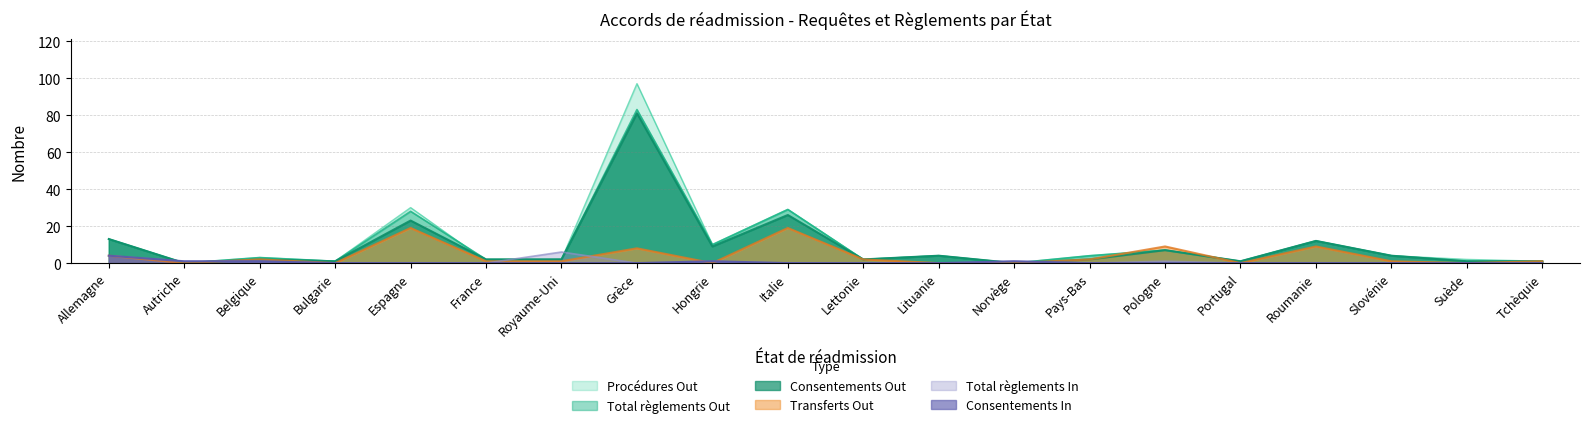

True or false: Procédures Out and Total règlements Out intersect in this chart.

True